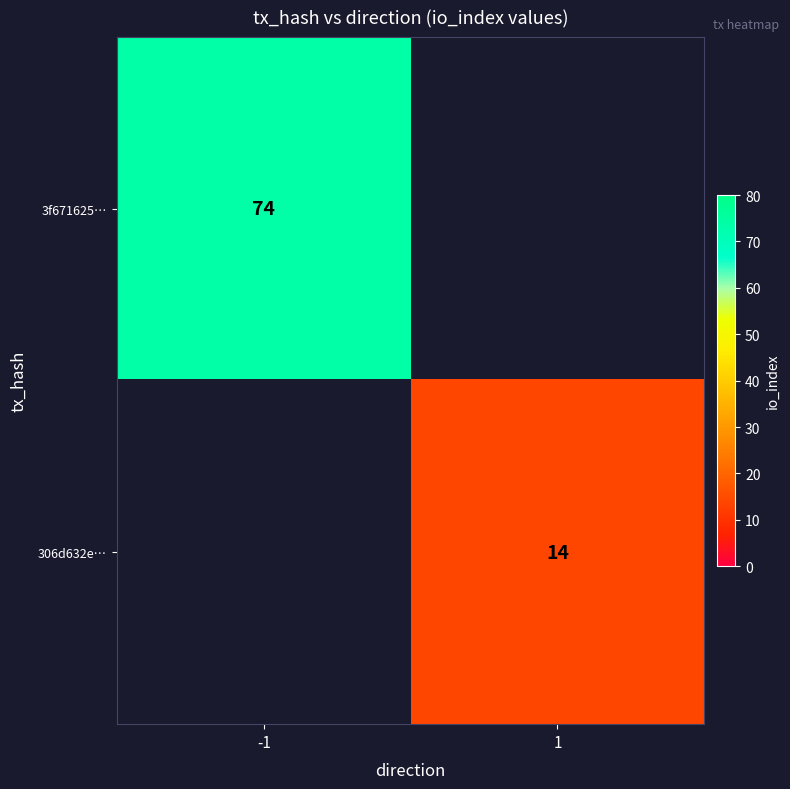

At how many categories does at least one series exceed 17?

1